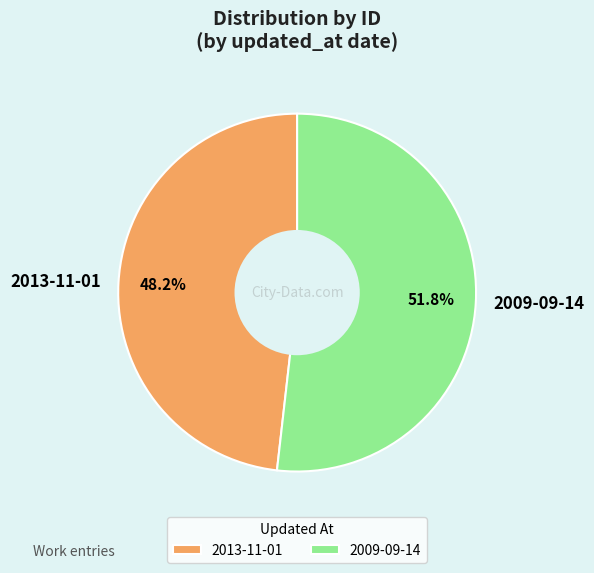

To the nearest percent, what is the difference between the 2009-09-14 and 2013-11-01 slice percentages?

4%